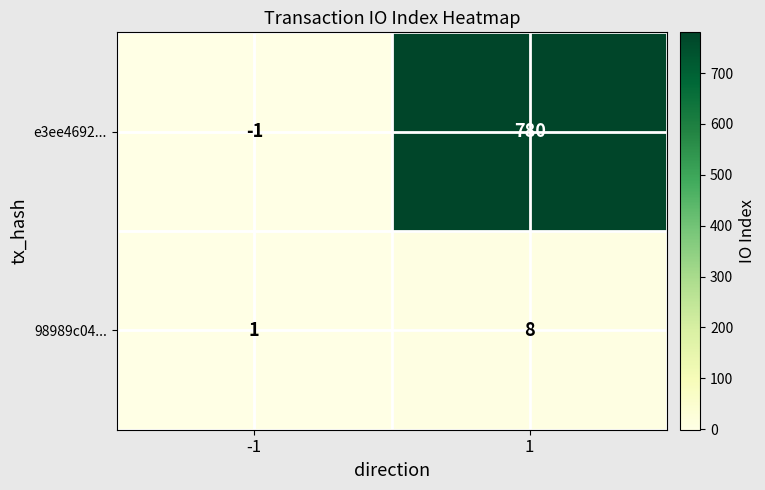

List the series in order of their overall mean, highest first.

e3ee4692..., 98989c04...